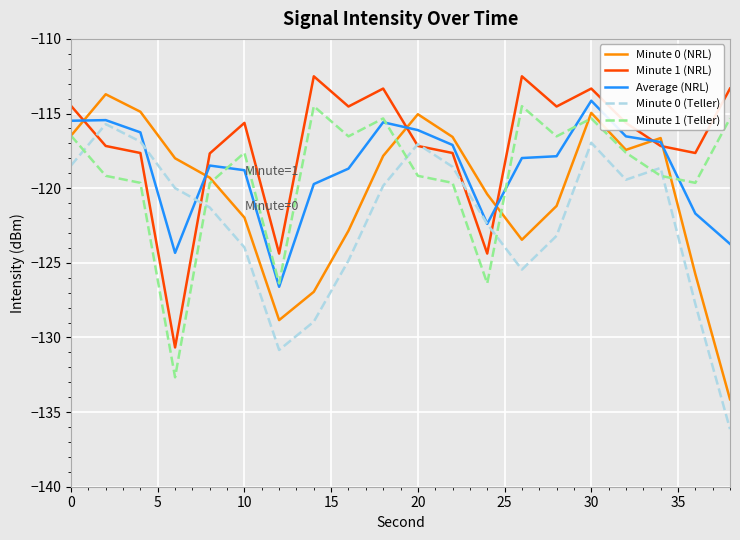

Which series ends up on top after the final intersection of Minute 1 (NRL) and Minute 0 (NRL)?

Minute 1 (NRL)